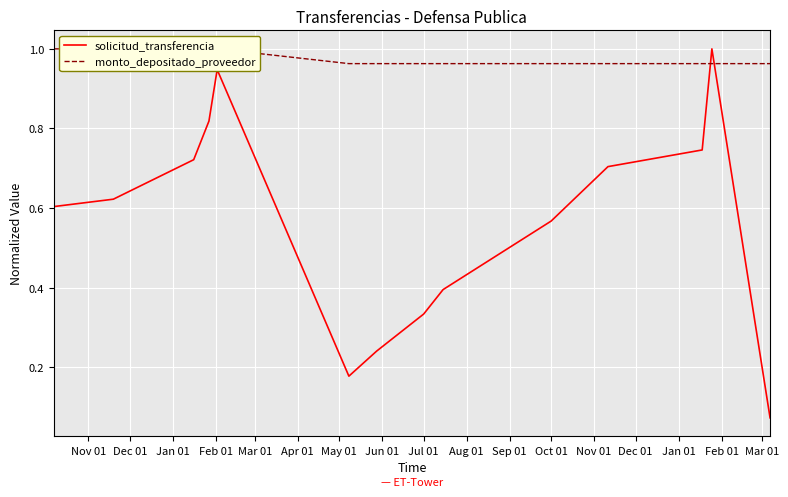

What are all the series names shown in the legend?

solicitud_transferencia, monto_depositado_proveedor